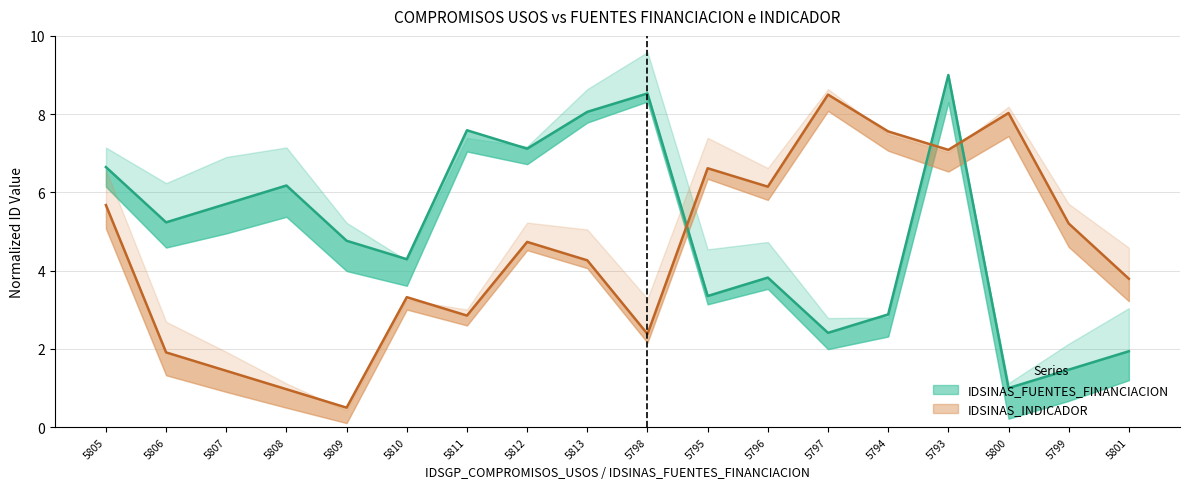

The IDSINAS_FUENTES_FINANCIACION series shows 6.0 at 5796. True or false?

False